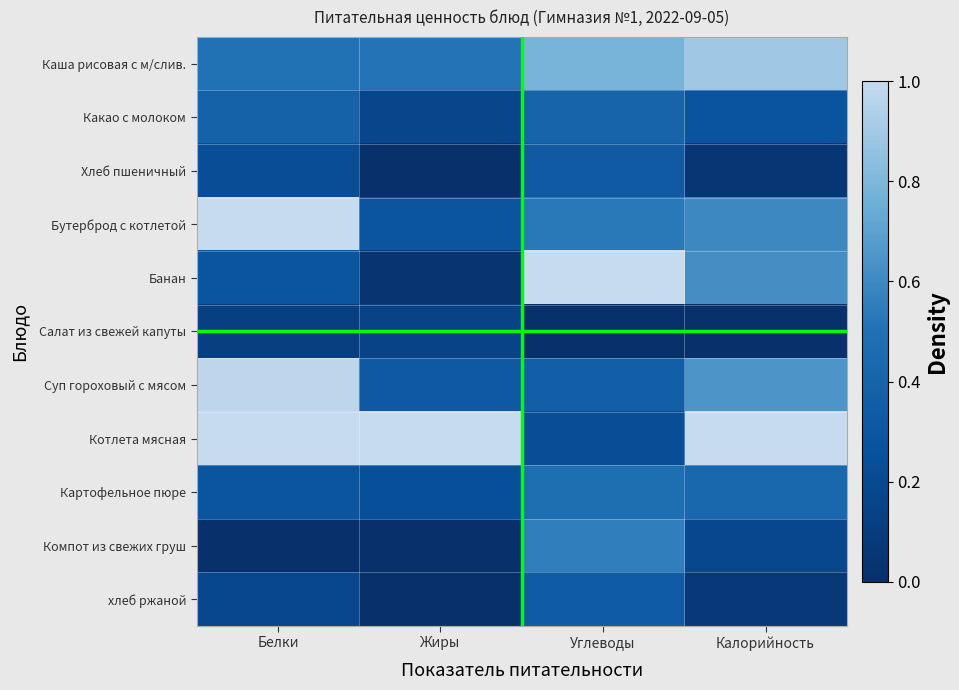

Which label corresponds to the smallest value in the chart?

Углеводы